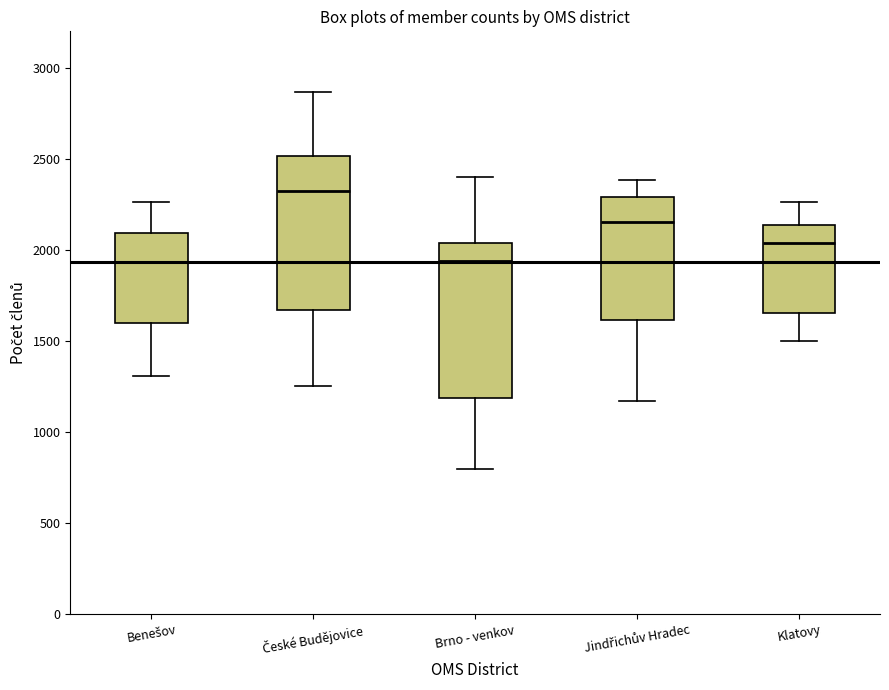

Reading left to right, read every box against the y-axis: the position of its median line, the range the box covers, and the ends of its whiskers. The values are not printed on the chart, so give them approximately, as read against the axis.

Benešov: median 1950, box 1600 to 2100, whiskers 1300 to 2250
České Budějovice: median 2300, box 1650 to 2500, whiskers 1250 to 2850
Brno - venkov: median 1950, box 1200 to 2050, whiskers 800 to 2400
Jindřichův Hradec: median 2150, box 1600 to 2300, whiskers 1150 to 2400
Klatovy: median 2050, box 1650 to 2150, whiskers 1500 to 2250